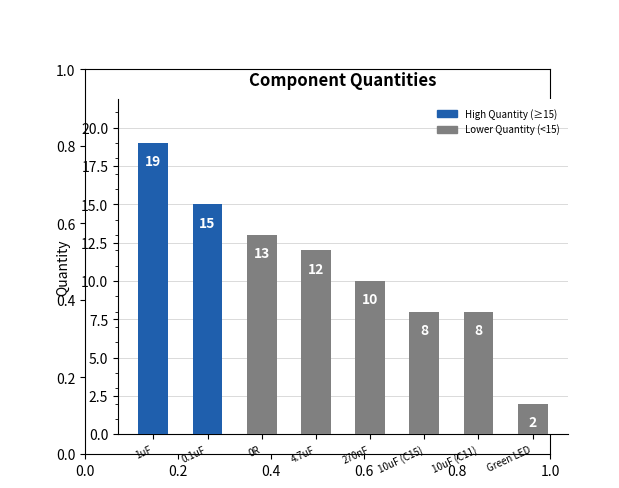

What is the label of the 3rd bar from the right?

10uF (C15)